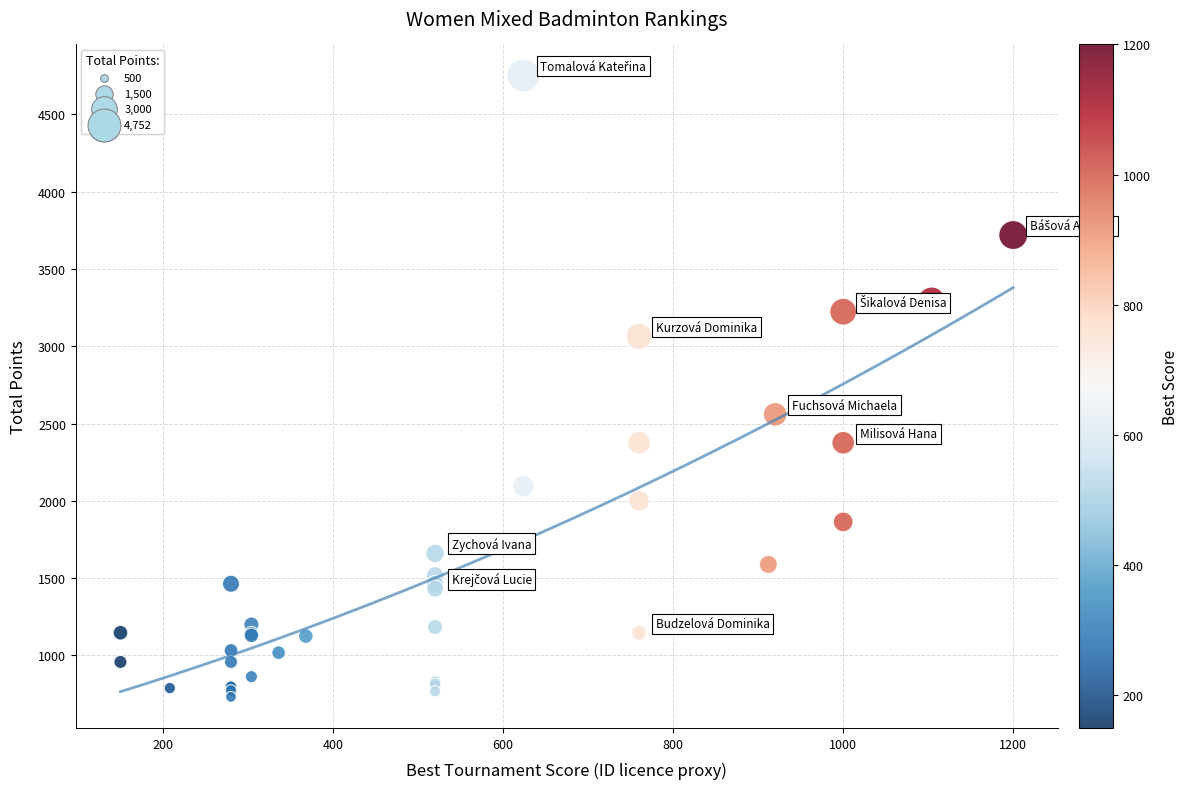

What Y value in the scatter plot is closest to 2742?

2560